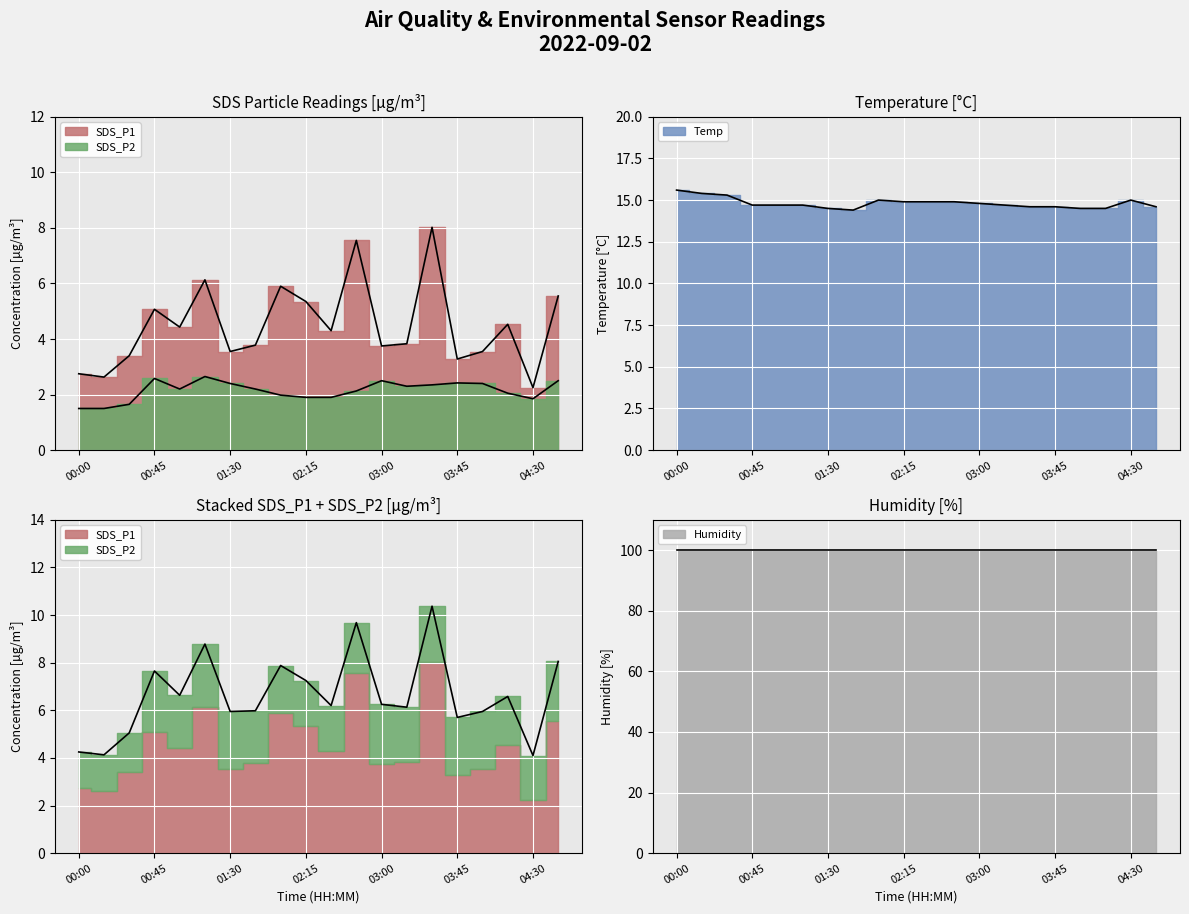

What position from the right is 02:30?

10